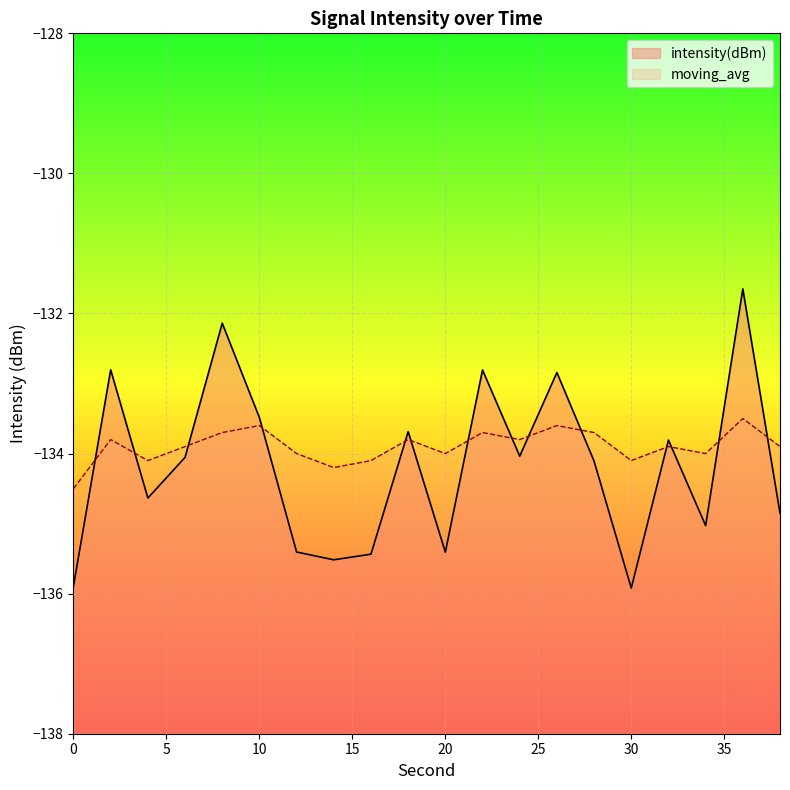

What is the difference between the highest and lowest values at 38?

1.0